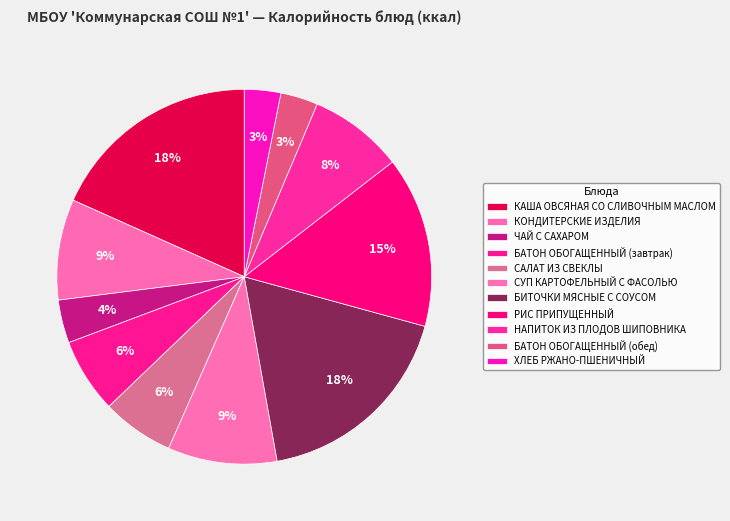

To the nearest percent, what is the difference between the КОНДИТЕРСКИЕ ИЗДЕЛИЯ and РИС ПРИПУЩЕННЫЙ slice percentages?

6%